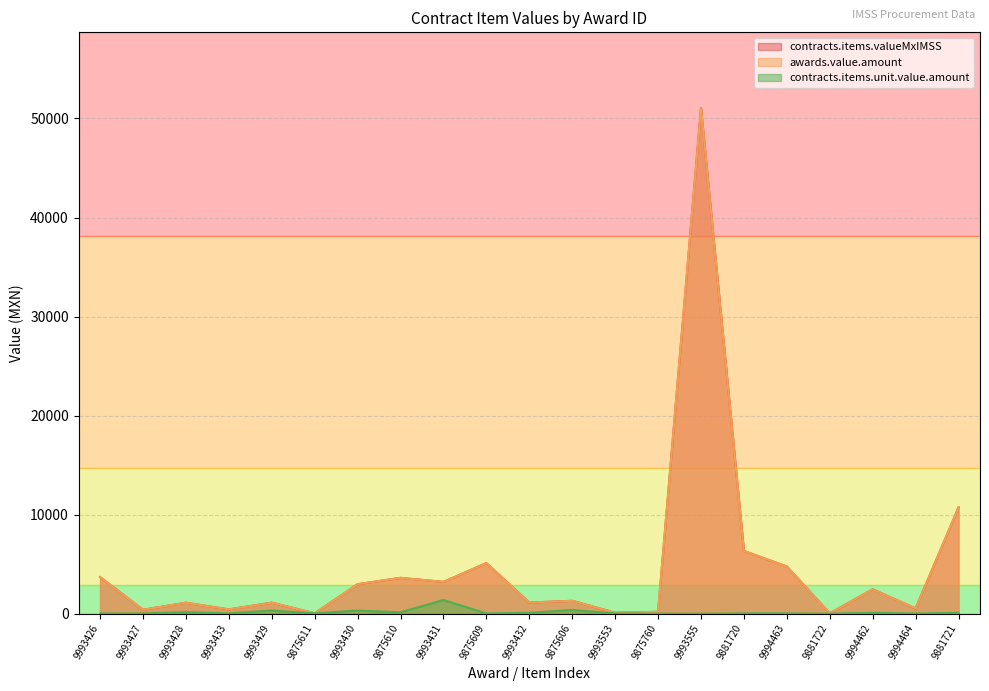

Reading left to right, what are all the values shown in this chart?

contracts.items.valueMxIMSS: 3702.9	397.7	1109.7	433.9	1116.0	38.6	2976.1	3621.5	3211.6	5111.1	1125.7	1303.8	97.7	192.2	51040.0	6337.5	4764.8	36.6	2466.1	529.1	10733.5
awards.value.amount: 3702.9	397.7	1109.7	433.9	1116.0	38.6	2976.1	3621.5	3211.6	5111.1	1125.7	1303.8	97.7	192.2	51040.0	6337.5	4764.8	36.6	2466.1	529.1	10733.5
contracts.items.unit.value.amount: 22.5	31.2	159.4	31.2	320.7	33.3	320.7	141.9	1384.3	22.5	97.0	374.7	28.1	2.6	0.1	32.5	34.2	2.6	88.6	16.3	92.5